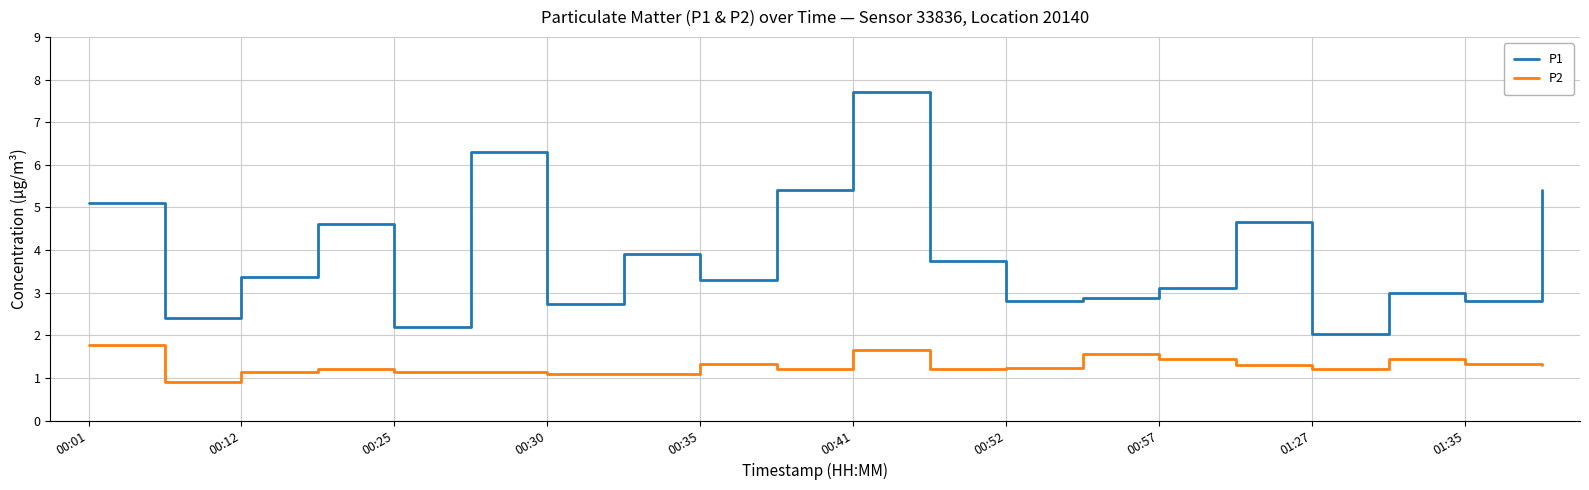

At how many categories does at least one series exceed 6?

2